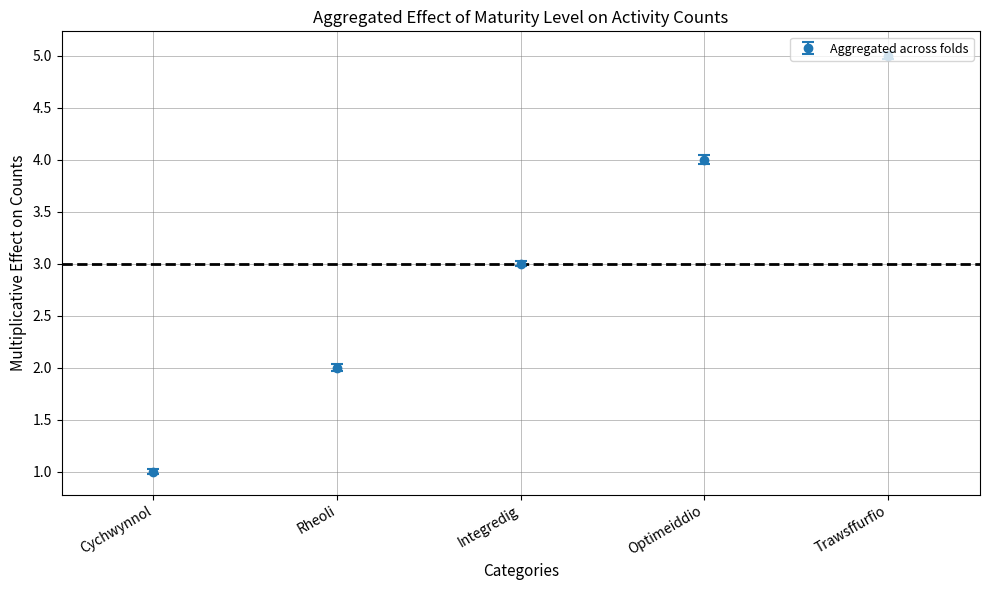

What is the label of the 5th point from the right?

Cychwynnol